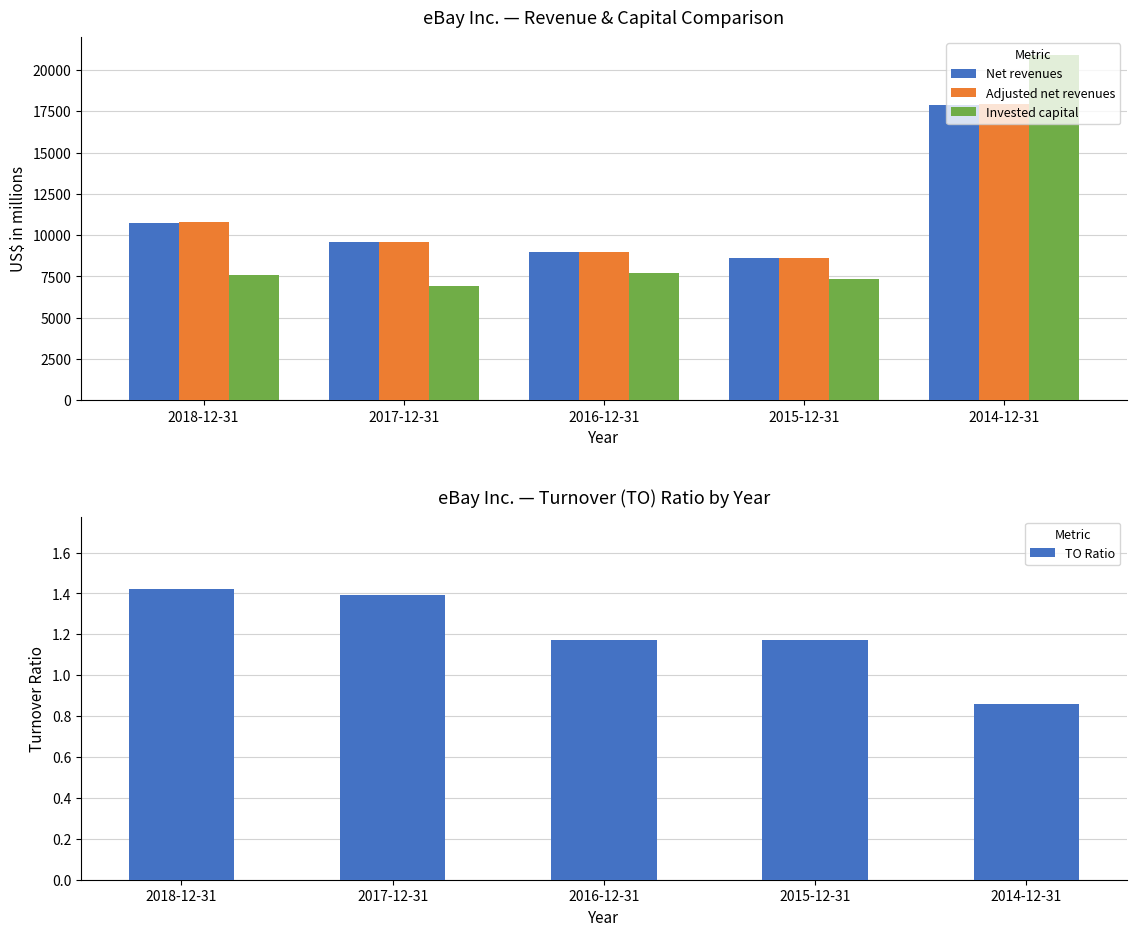

What value does the Invested capital series have at 2017-12-31?

6903